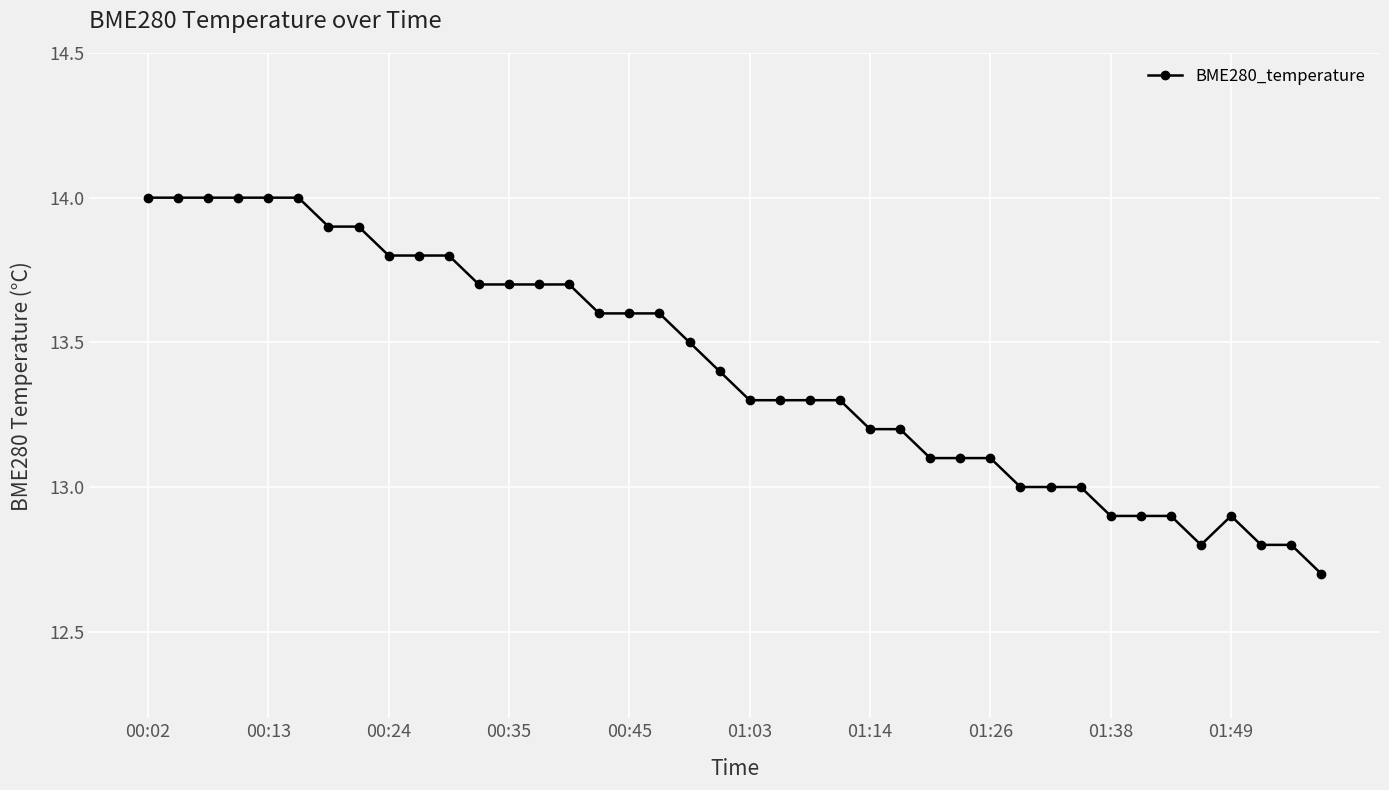

What is the sum of all values?

536.3